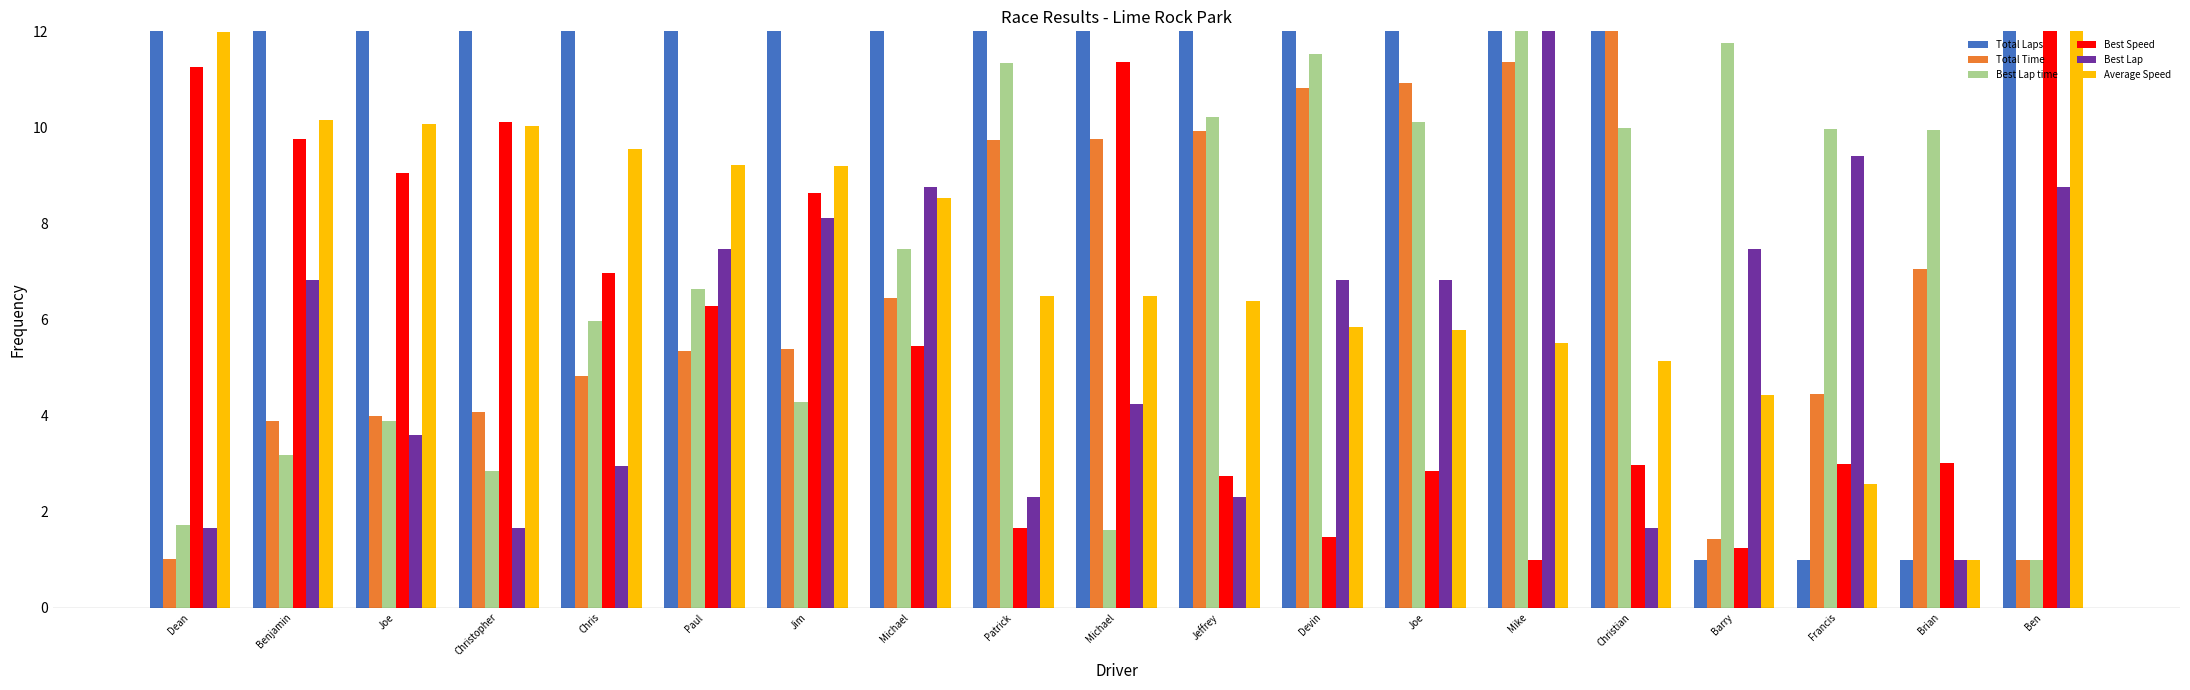

At which category is the sum across all series the highest?

Mike